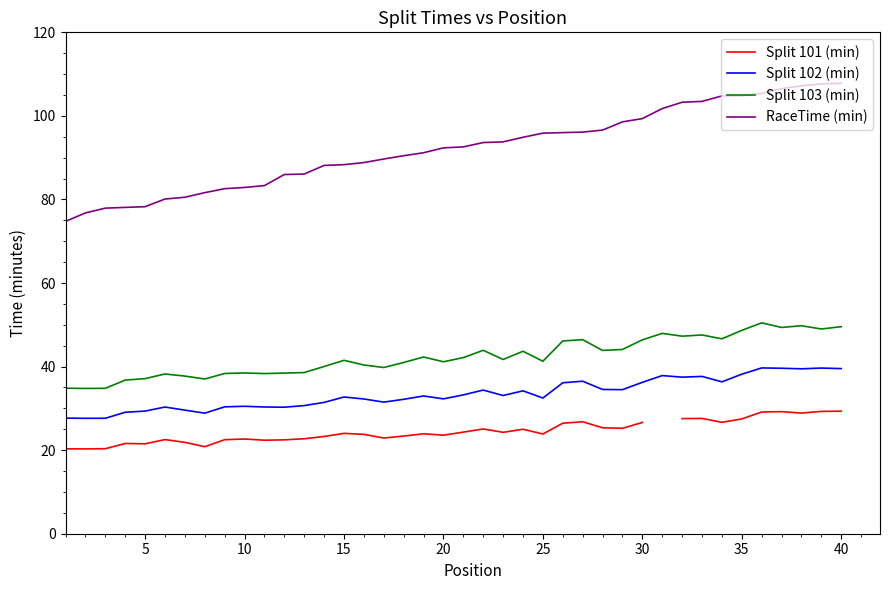

What is the maximum value for Split 102 (min)?

39.7